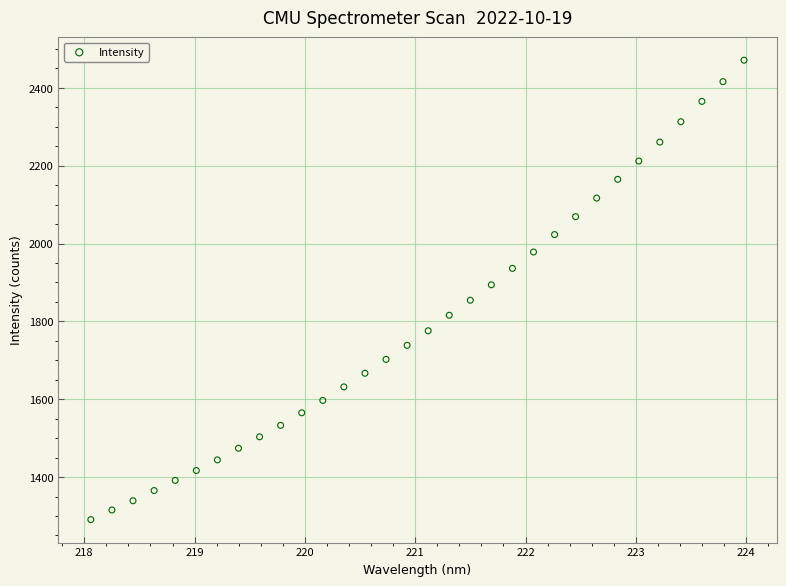

What is the range of X values (max minus min)?

5.9